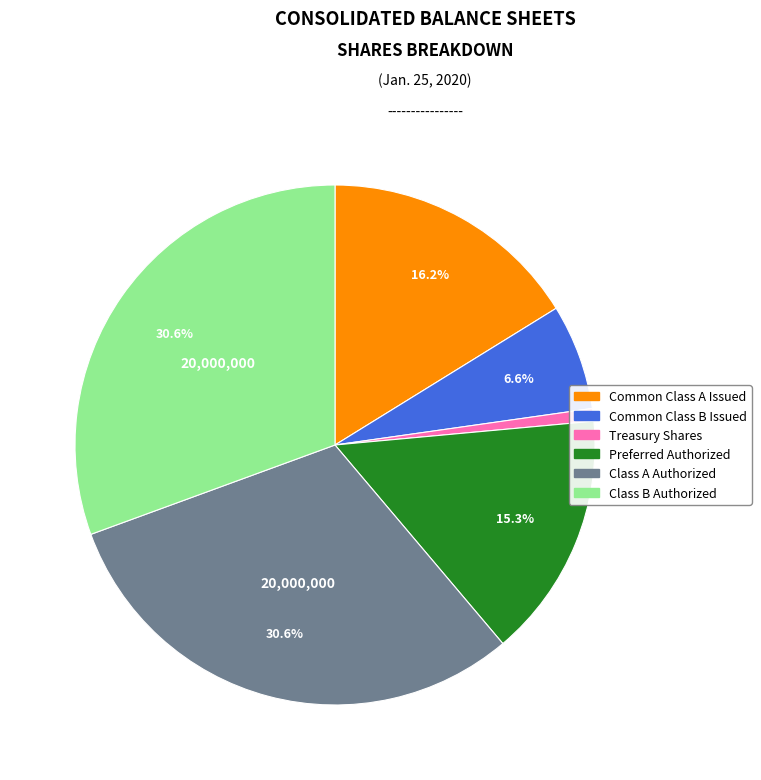

How many slices are in this pie chart?

6